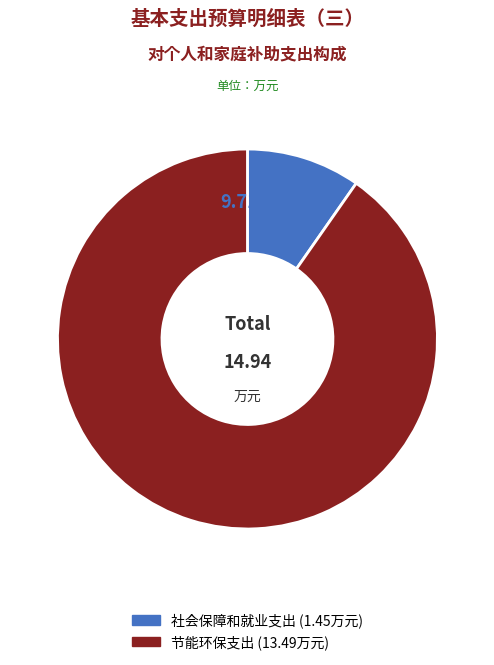

Which category has the biggest portion of the pie?

节能环保支出